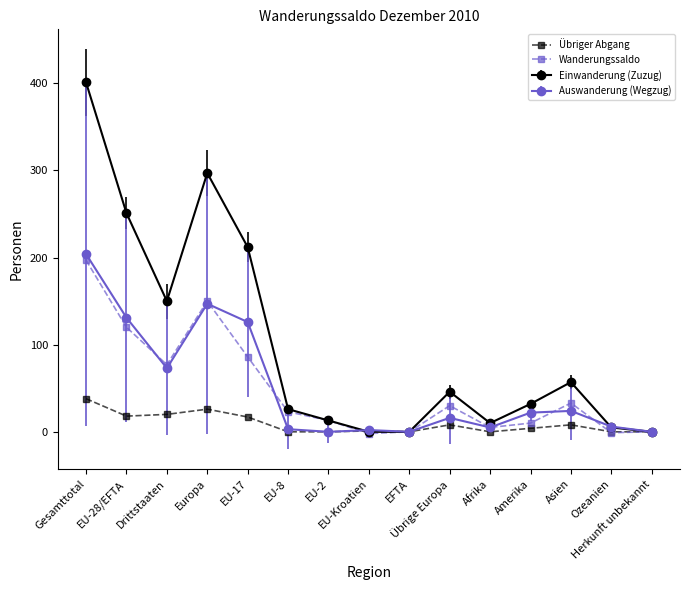

At how many categories does at least one series exceed 97?

5